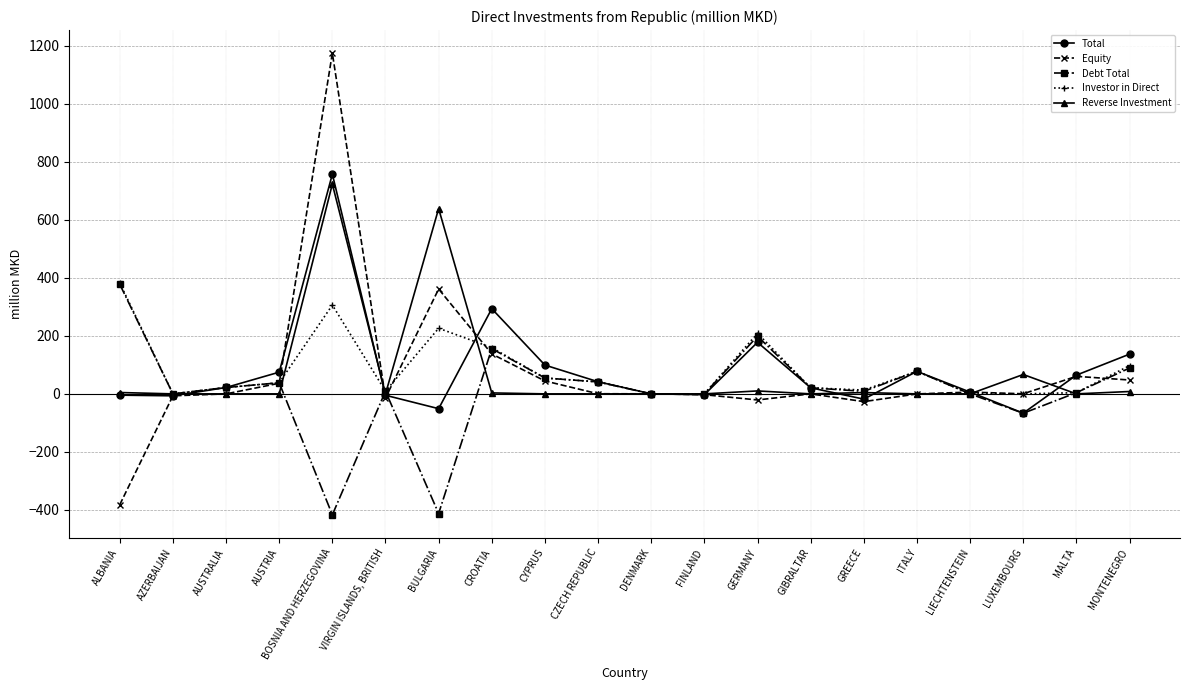

Does the chart display data point markers on the line(s)?

Yes